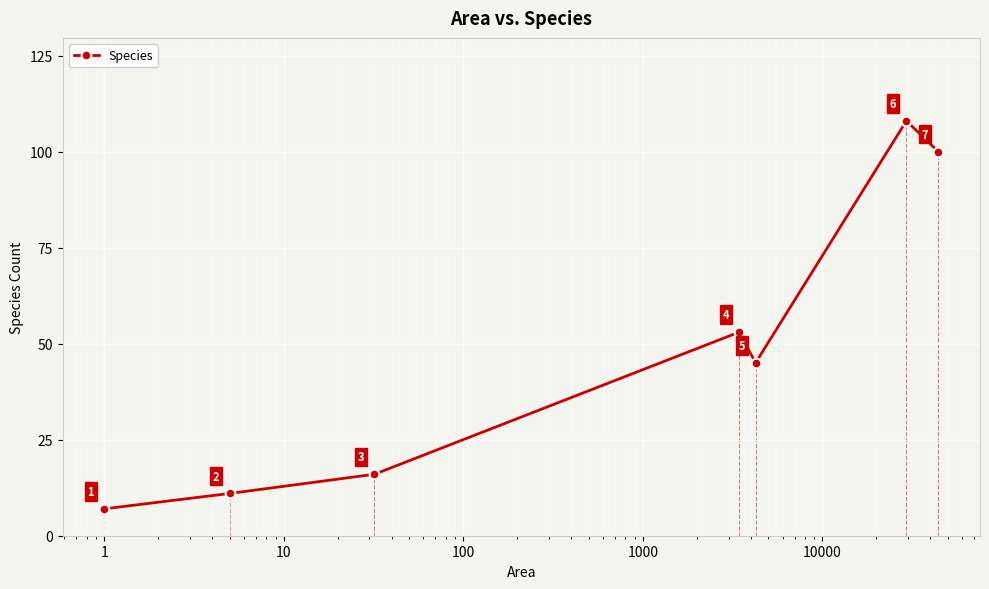

How many interior local valleys (lower than both neighbors) does the data have?

1